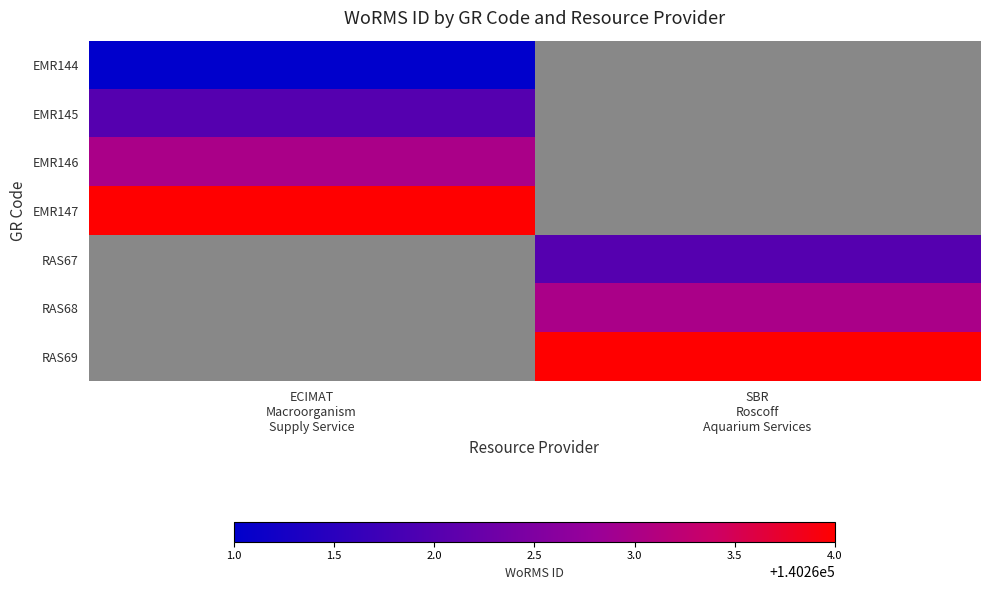

At SBR Roscoff Aquarium Services, list the series in order from largest to smallest.

RAS69, RAS68, EMR144, EMR145, EMR146, EMR147, RAS67